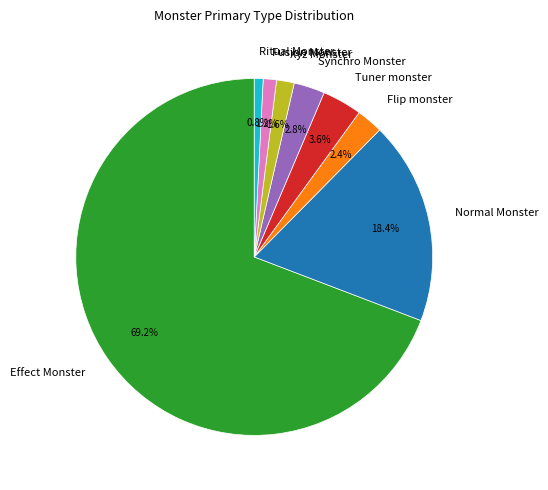

Do Synchro Monster and Ritual Monster together represent more than half of the pie?

No